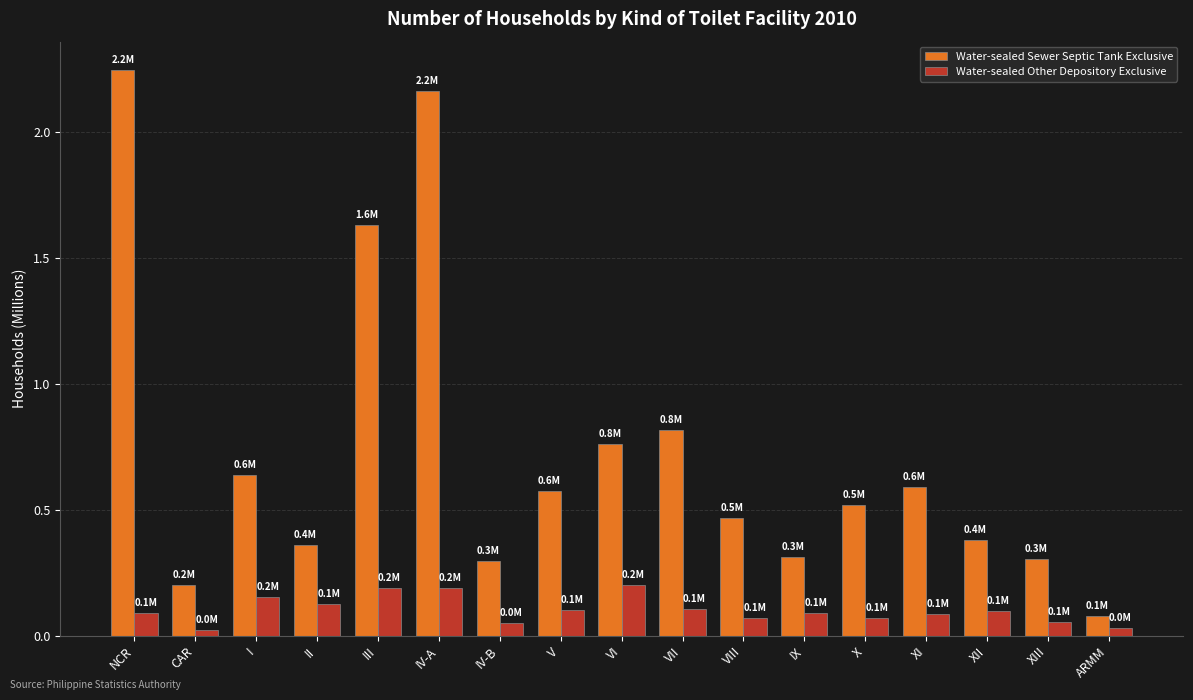

At I, list the series in order from smallest to largest.

Water-sealed Other Depository Exclusive, Water-sealed Sewer Septic Tank Exclusive